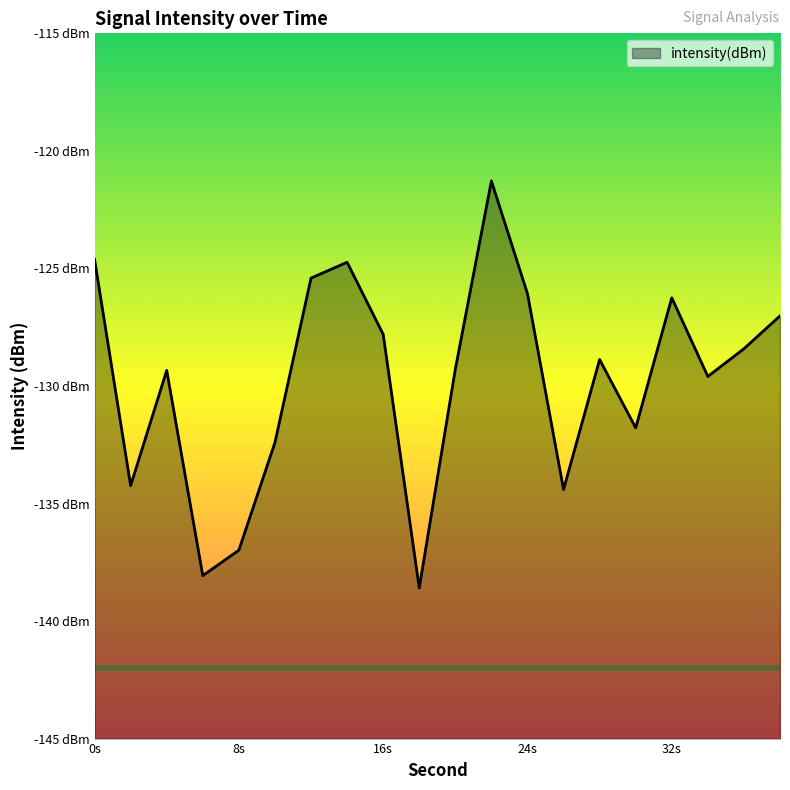

Count the number of categories in the chart.

20